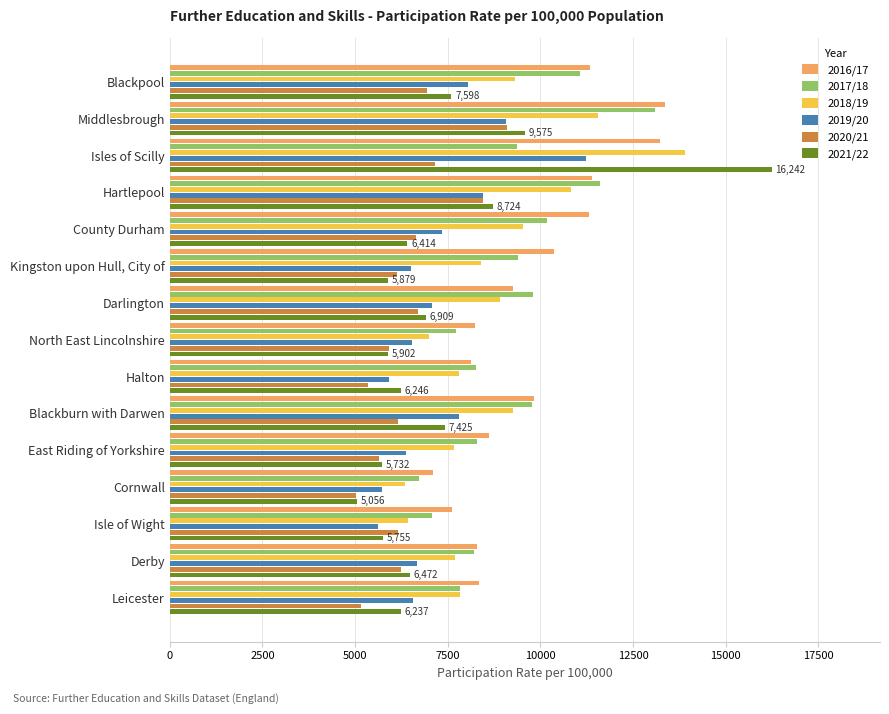

Rank the categories by 2018/19 value from lowest to highest.

Cornwall, Isle of Wight, North East Lincolnshire, East Riding of Yorkshire, Derby, Halton, Leicester, Kingston upon Hull, City of, Darlington, Blackburn with Darwen, Blackpool, County Durham, Hartlepool, Middlesbrough, Isles of Scilly